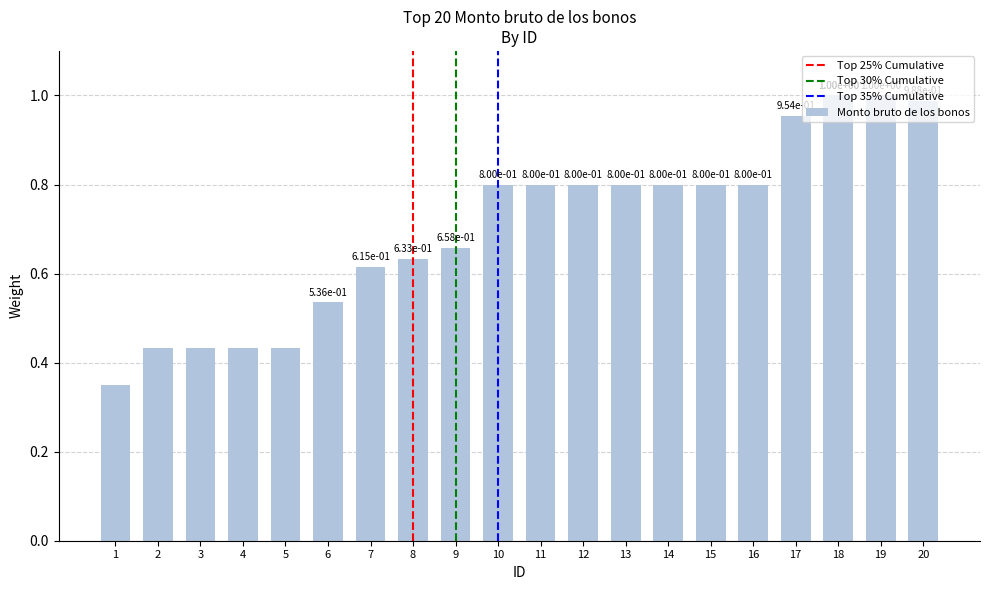

Does the chart contain any negative values?

No